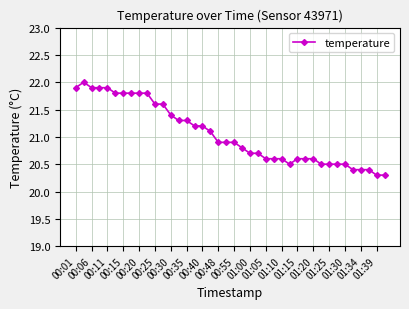

What is the minimum value shown in the chart?

20.3